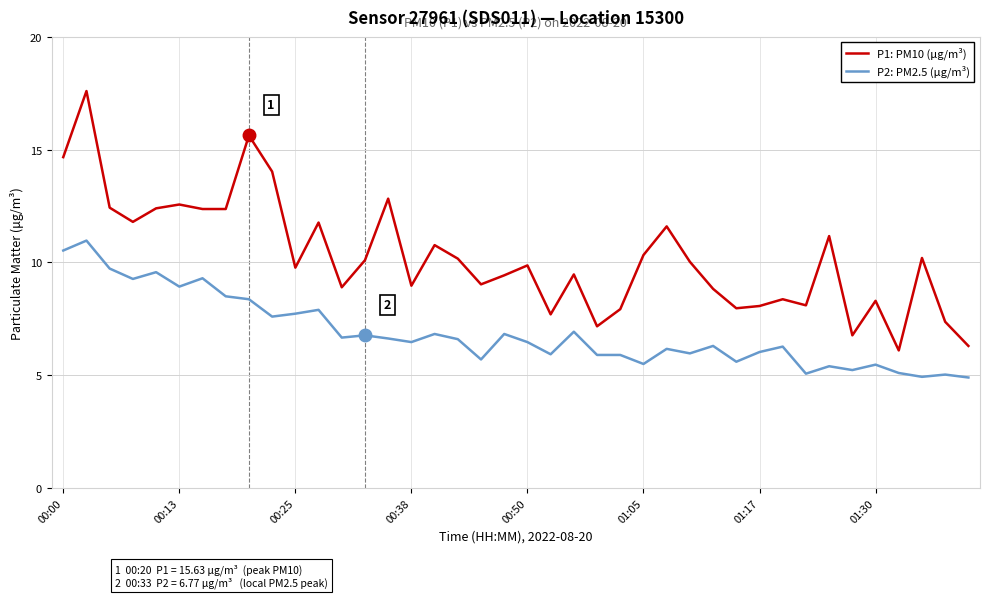

Is this an area chart (filled region under the line)?

No